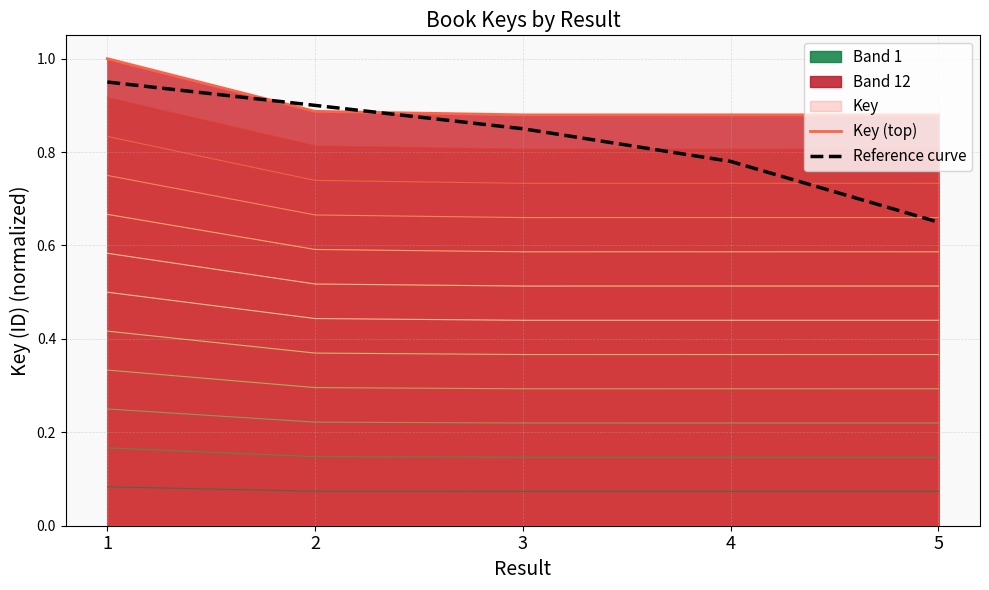

After their last crossing, which series has the higher values: Key (top) or Reference curve?

Key (top)